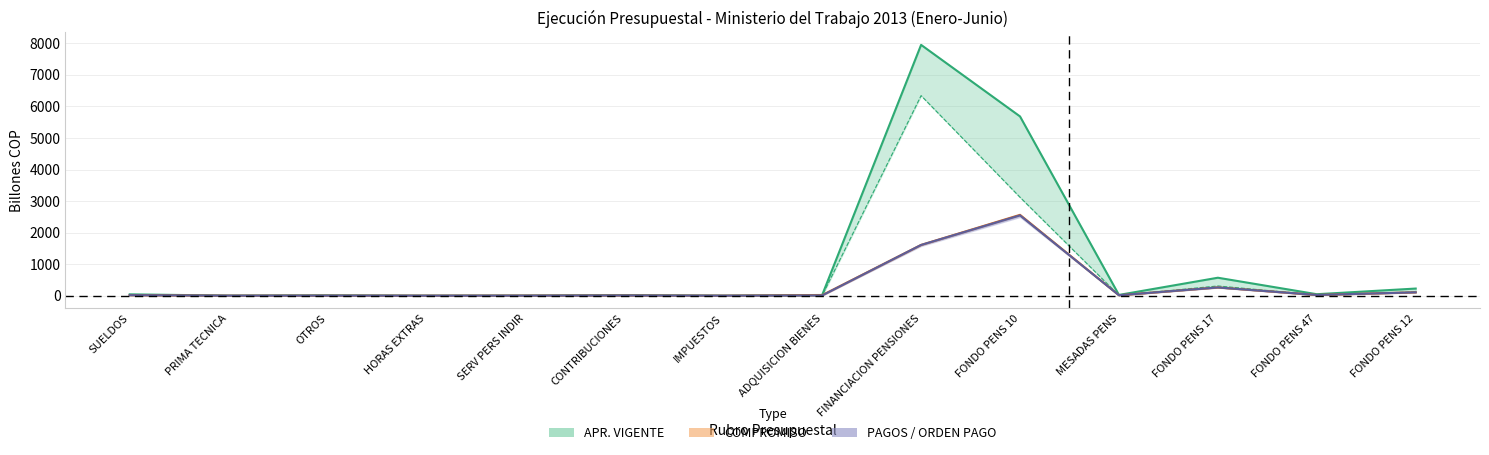

Which series has the widest spread of values?

APR_VIGENTE